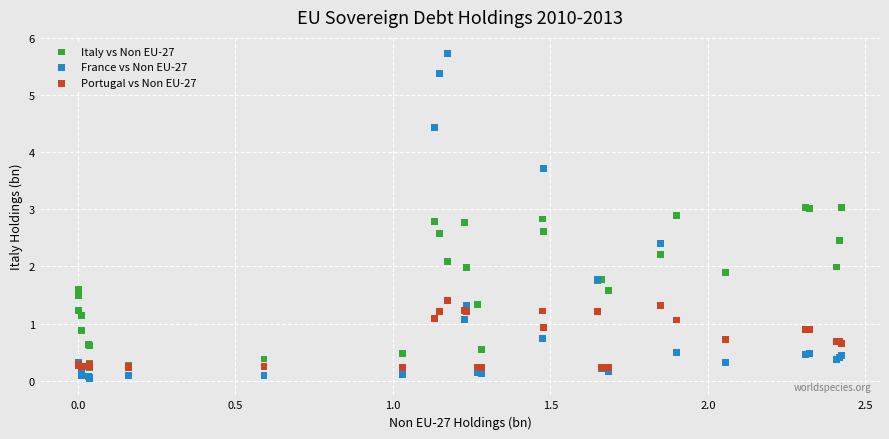

What are all the series names shown in the legend?

Italy vs Non EU-27, France vs Non EU-27, Portugal vs Non EU-27